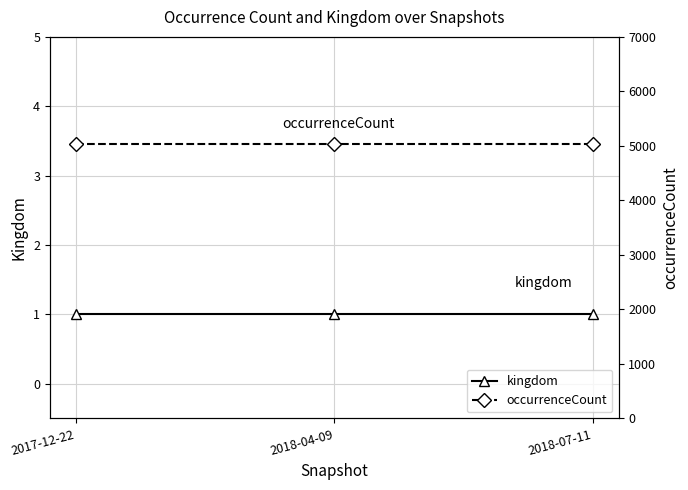

The value of kingdom at 2017-12-22 is 1. True or false?

True